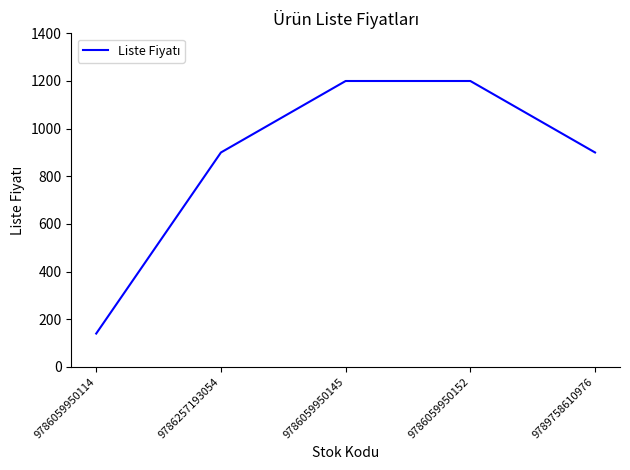

True or false: the data shows 140 at 9786059950114.

True